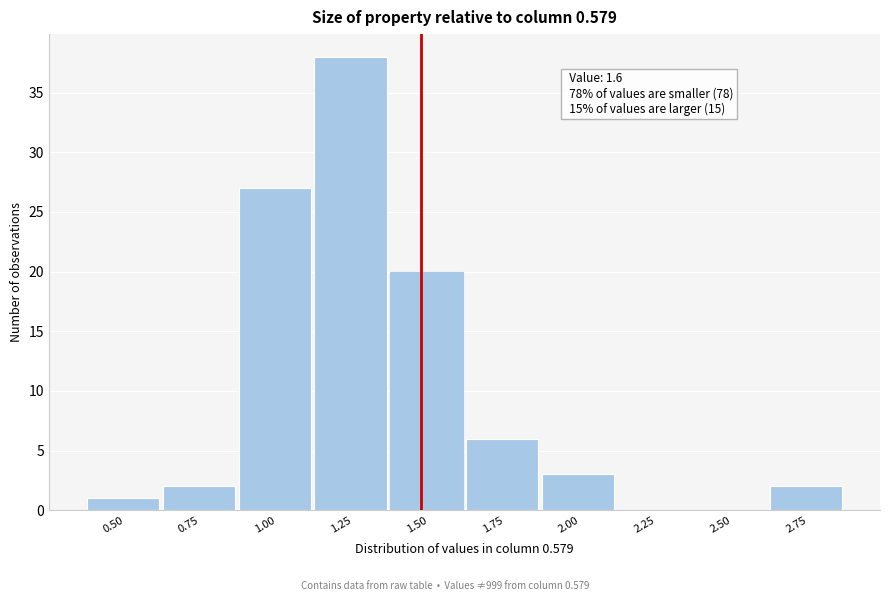

Reading right to left, extract all data points from this chart.

2.75=2	2.50=0	2.25=0	2.00=3	1.75=6	1.50=20	1.25=38	1.00=27	0.75=2	0.50=1